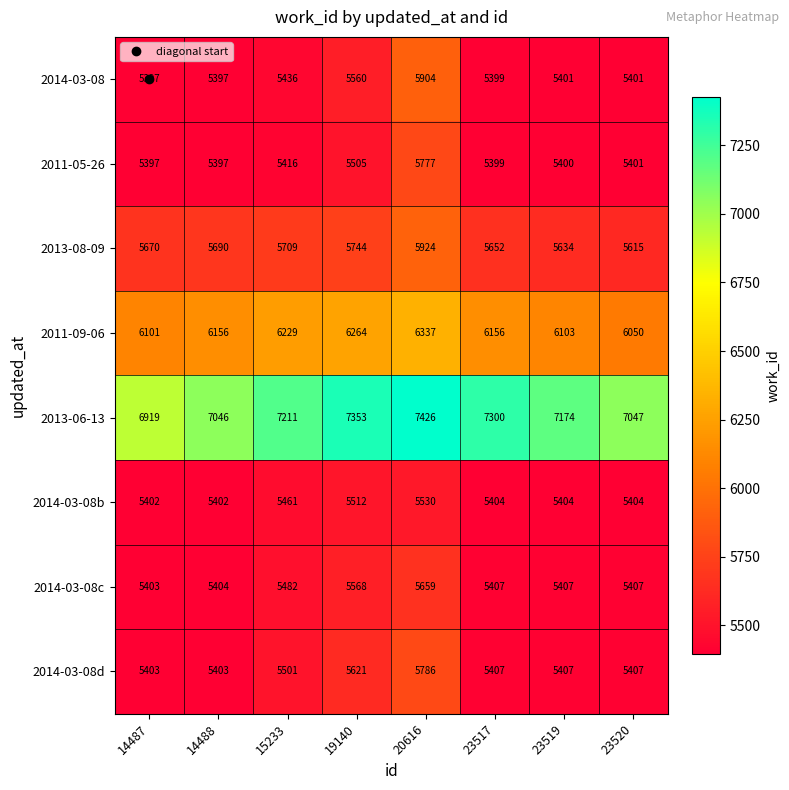

Which category has the highest value in the 2014-03-08 series?

20616